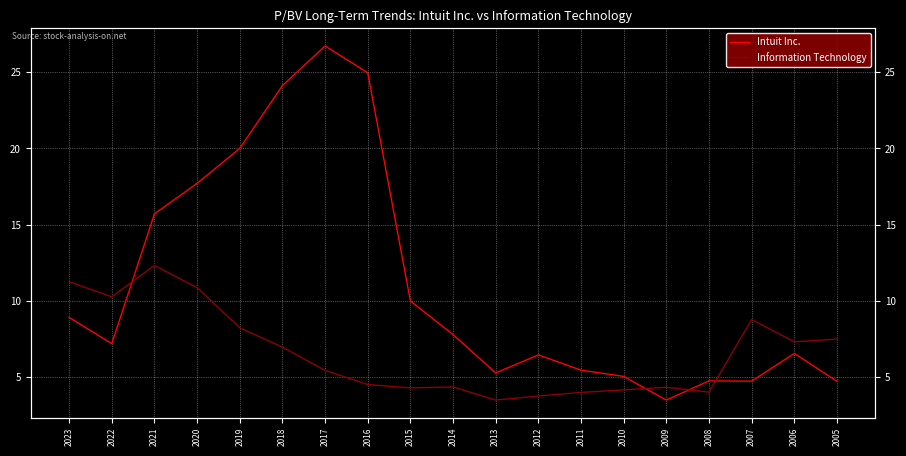

The value of Information Technology at 2020 is 6.0. True or false?

False